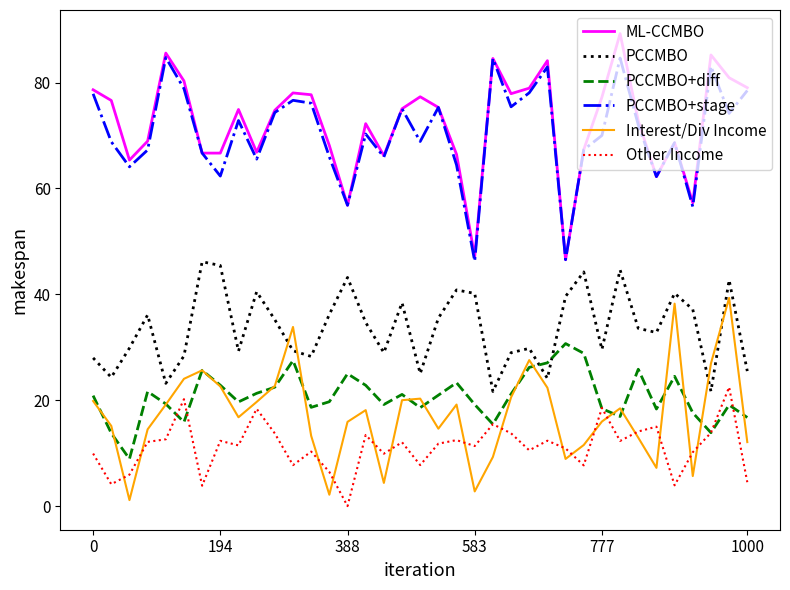

Which series has the widest spread of values?

ML-CCMBO